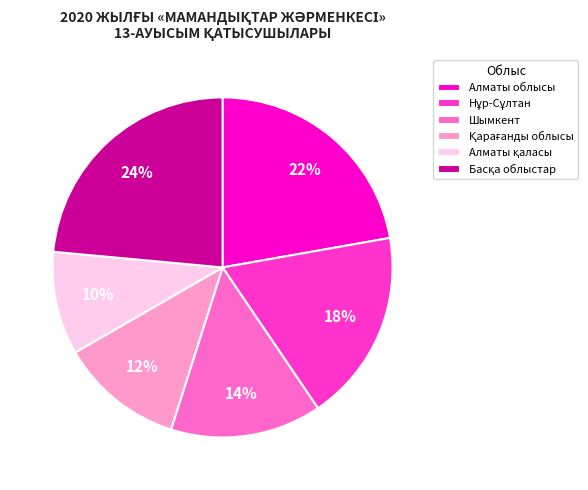

Is it true that Шымкент is 14% of the pie?

True